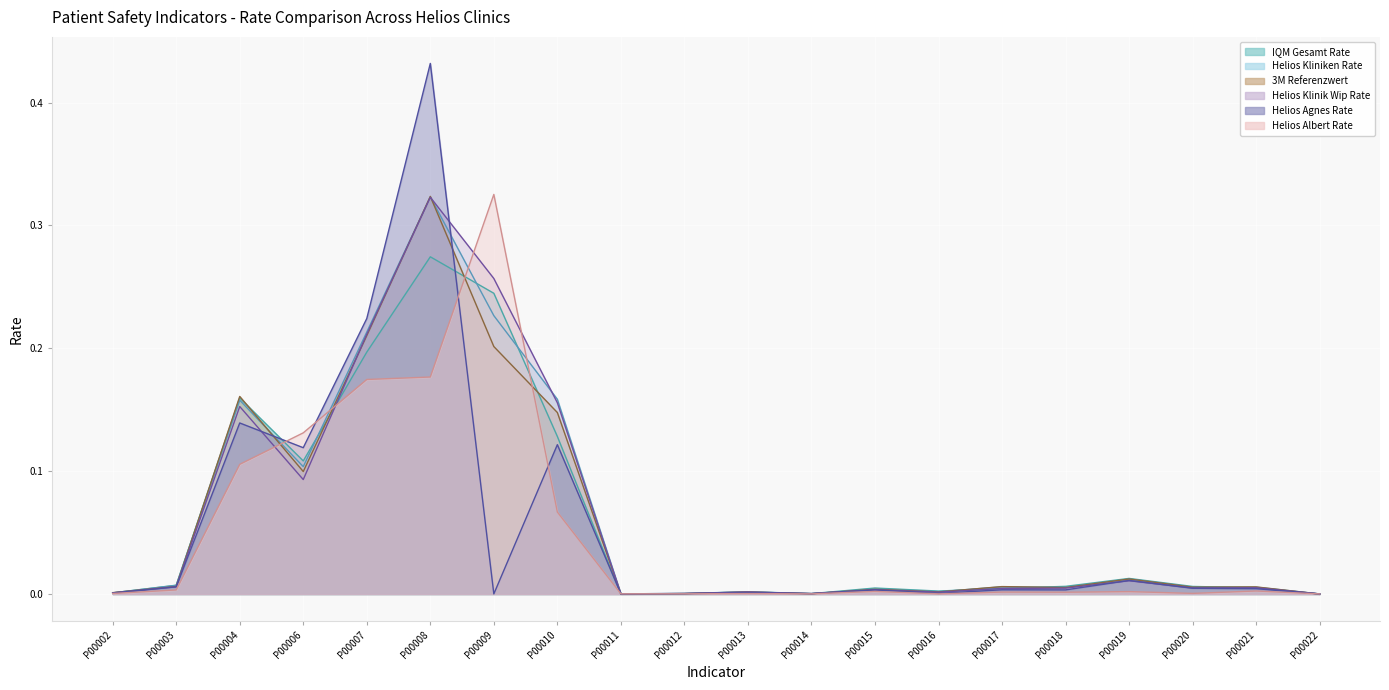

The Helios Albert Rate series shows 0.0 at P00015. True or false?

False